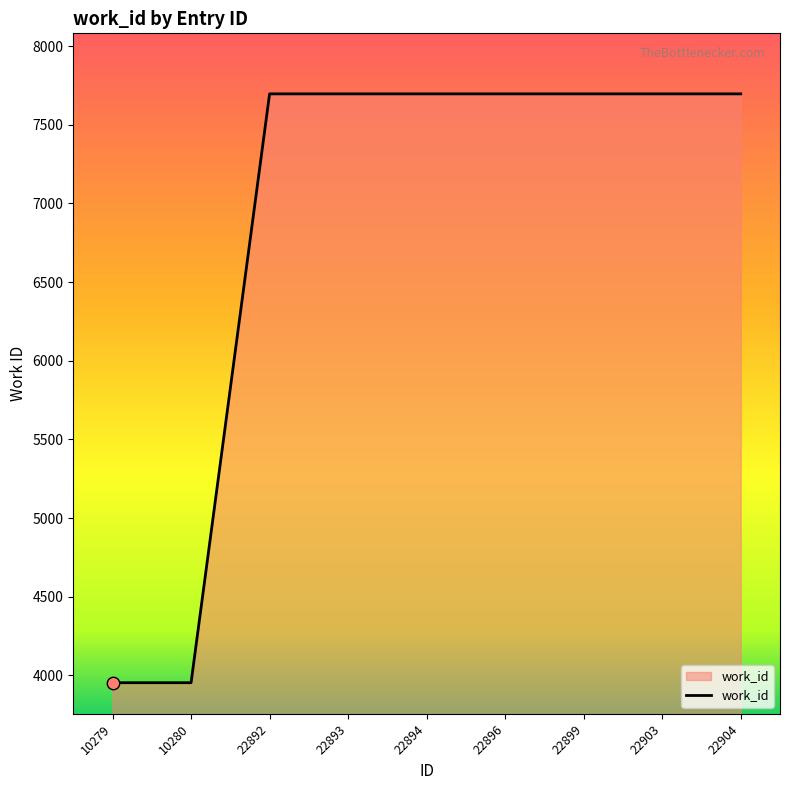

Approximately how many times larger is the value at 22893 compared to 22896?

1.0